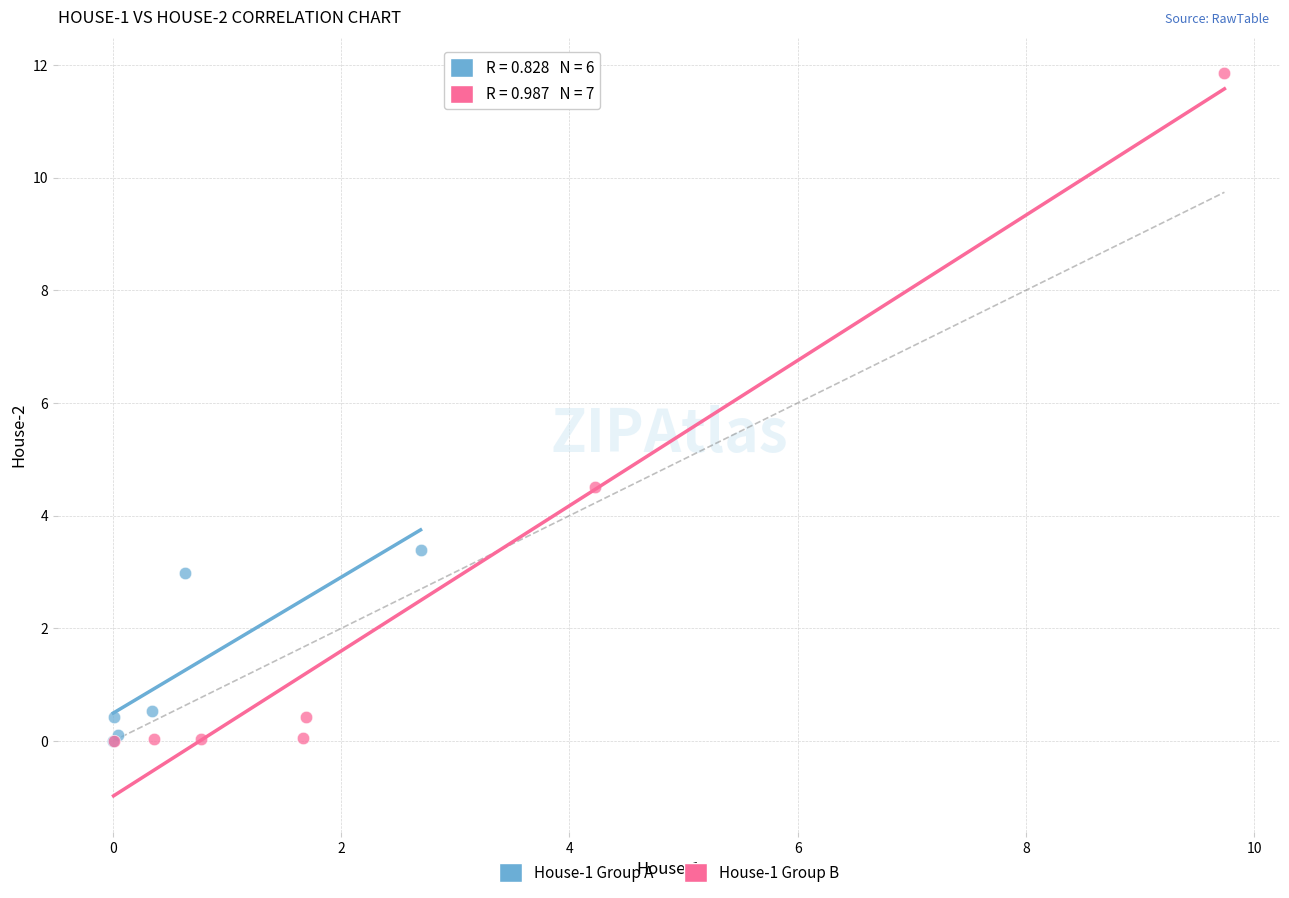

Which series has the widest spread of Y values?

House-1 Group B